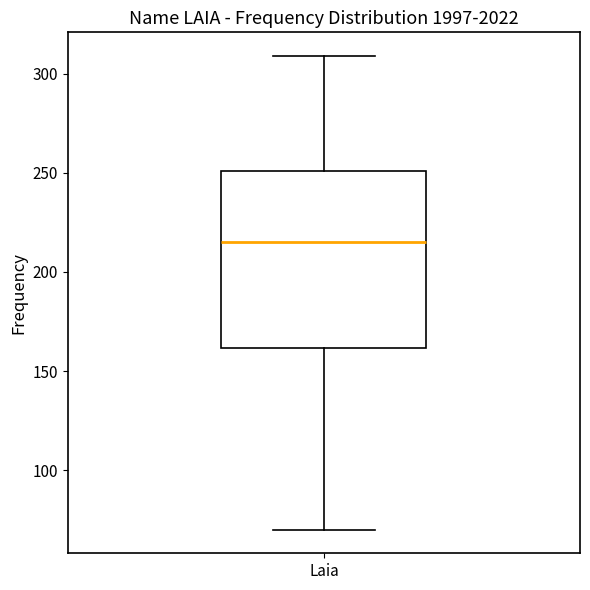

Transcribe this box plot: give where the median line is, the range the box spans, and where the two whiskers end, as read against the y-axis. The values are not printed on the chart, so give them approximately, as read against the axis.

median 215, box 160 to 250, whiskers 70 to 310